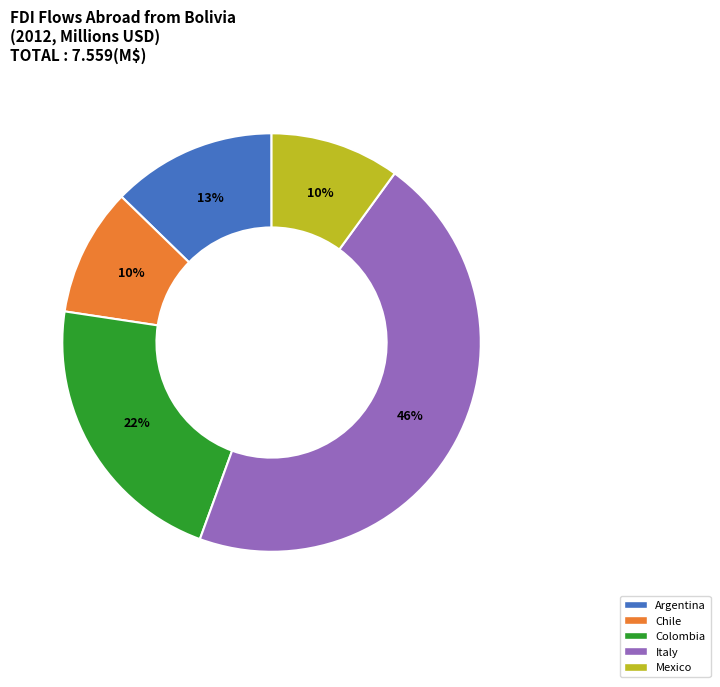

Is there any slice that represents more than half of the pie?

No